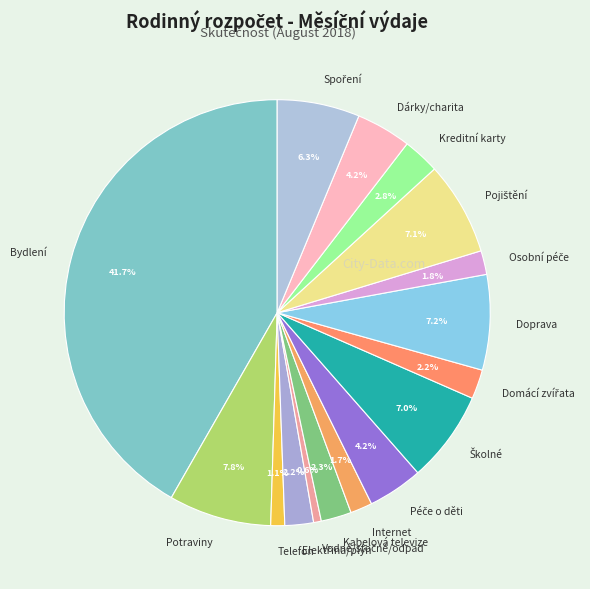

How many segments does this pie chart have?

16